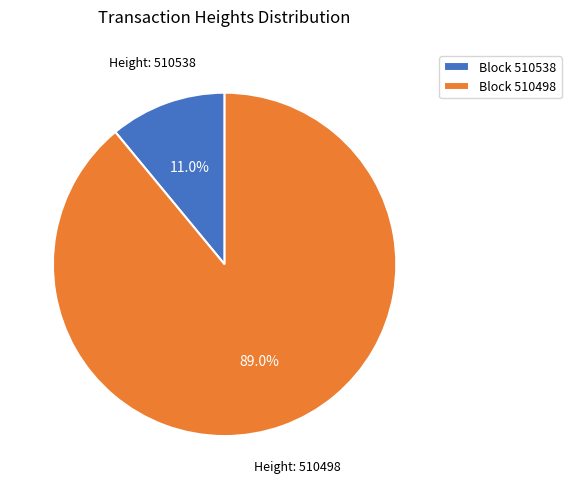

What portion of the pie excludes Block 510538?

89.0%